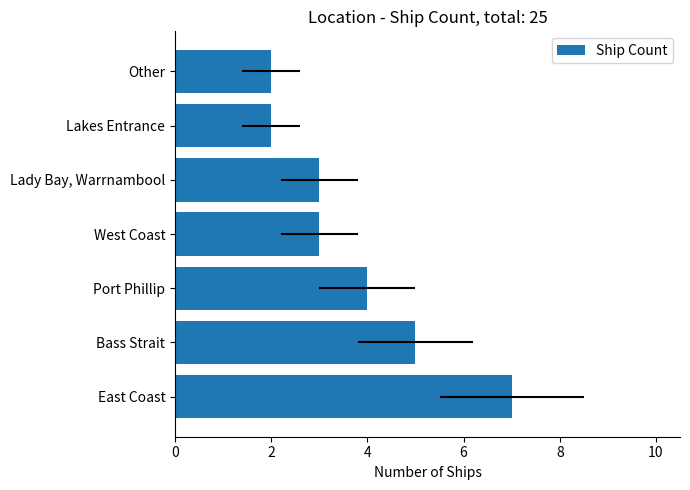

True or false: the data shows 8 at Bass Strait.

False